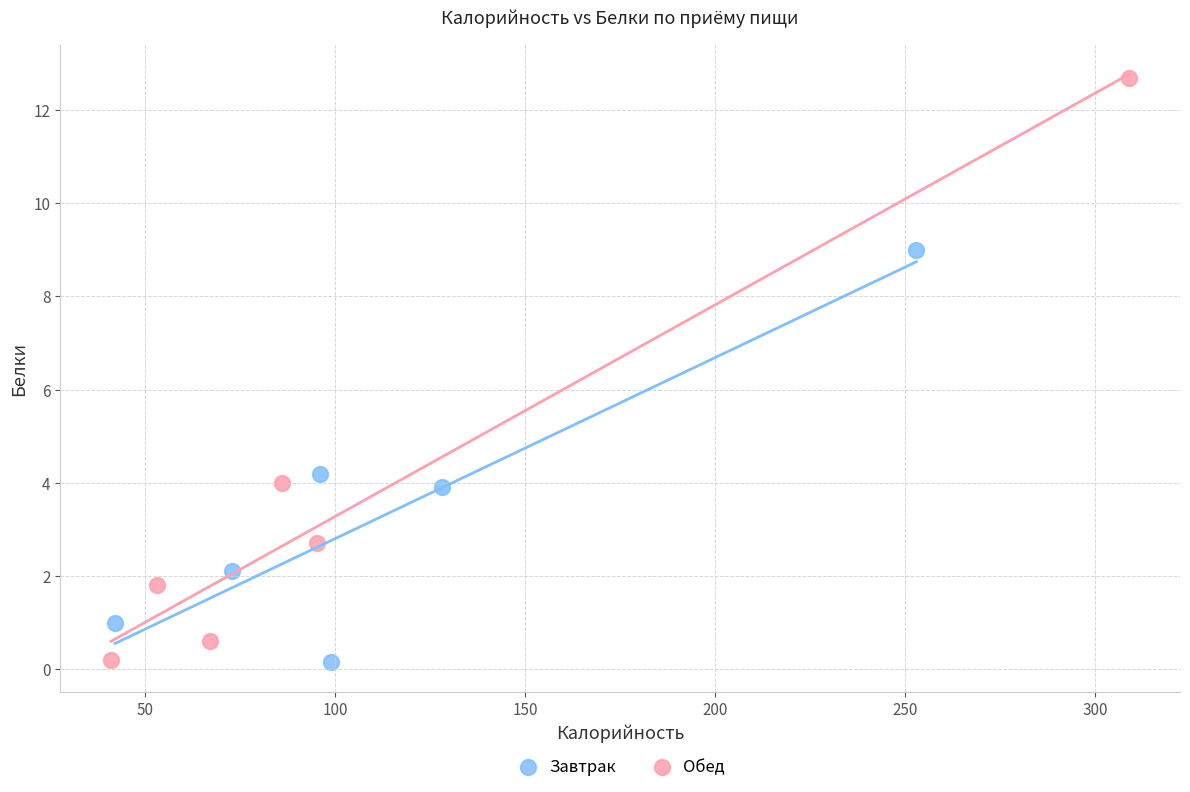

What are all the series names shown in the legend?

Завтрак, Обед